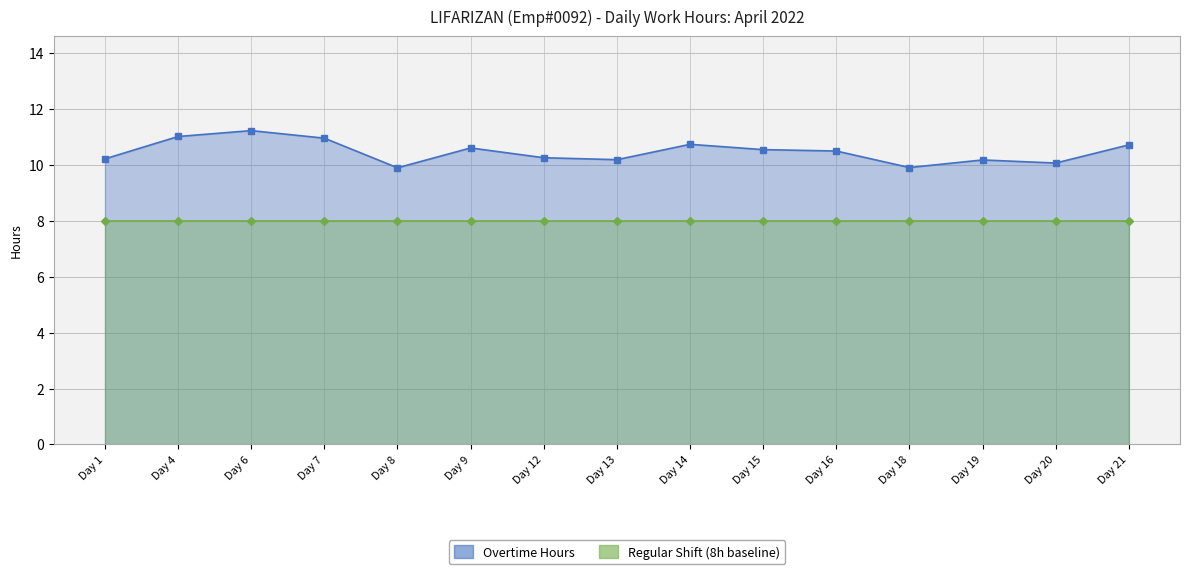

True or false: the data has more than 0 interior local peaks.

True